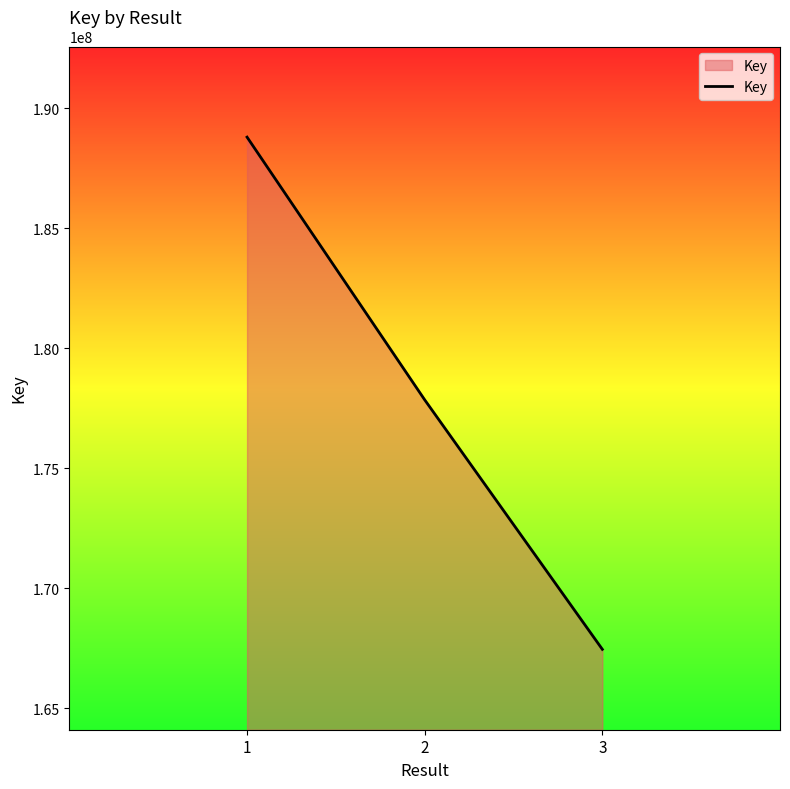

Does the chart display data point markers on the line(s)?

No